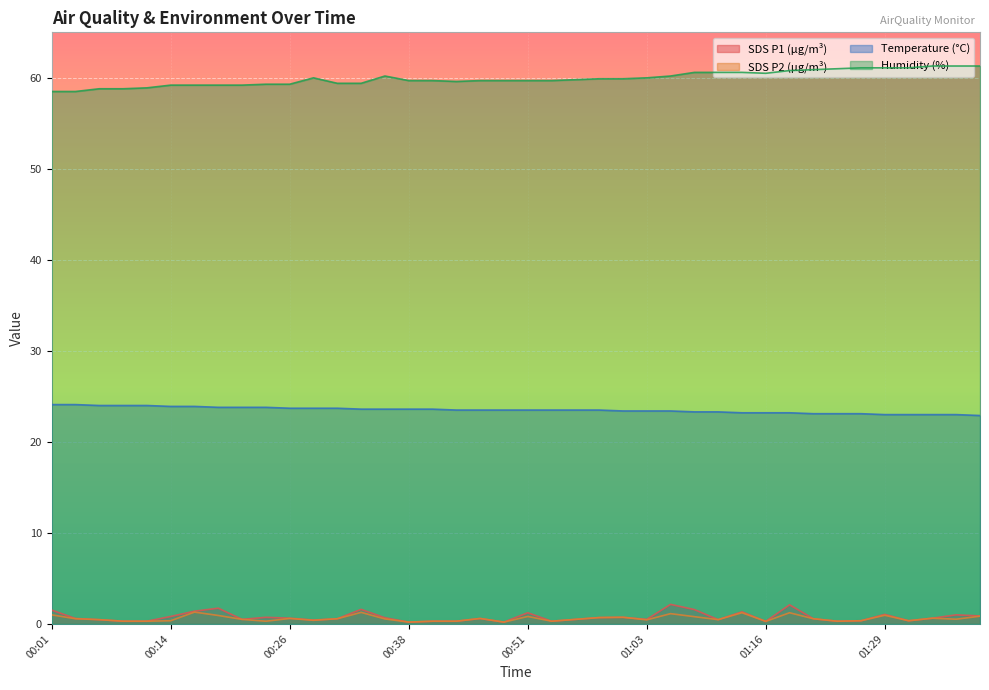

How many lines are shown in the chart?

4